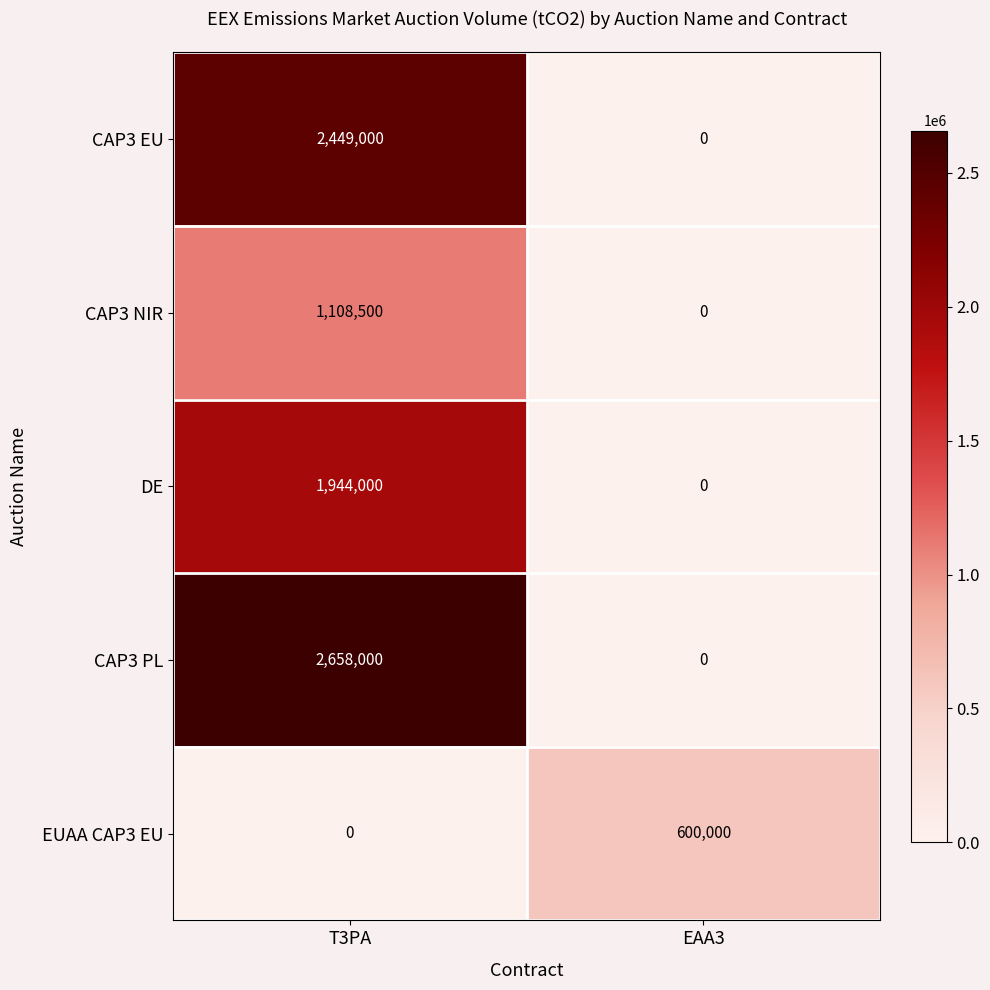

What is the total value across all series at T3PA?

8159500